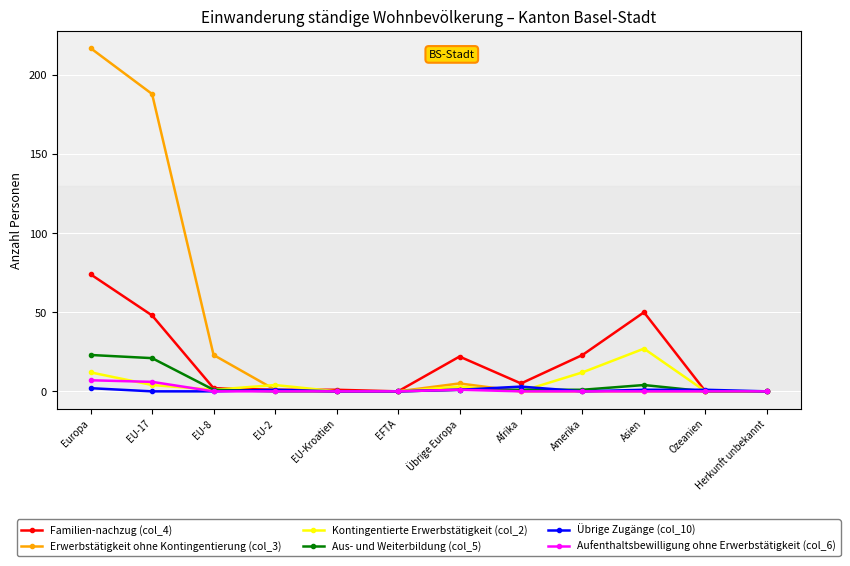

How many interior local peaks does the Kontingentierte Erwerbstätigkeit (col_2) series have?

3